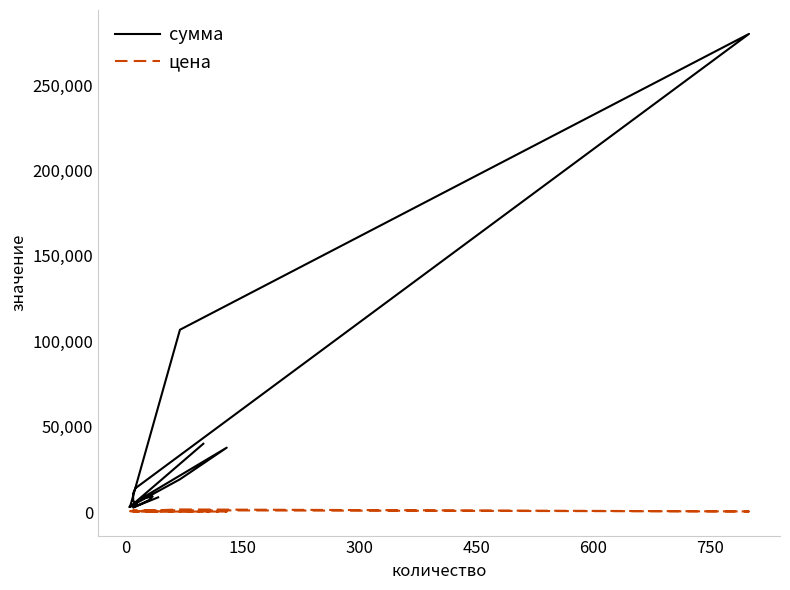

How many series are shown in this chart?

2